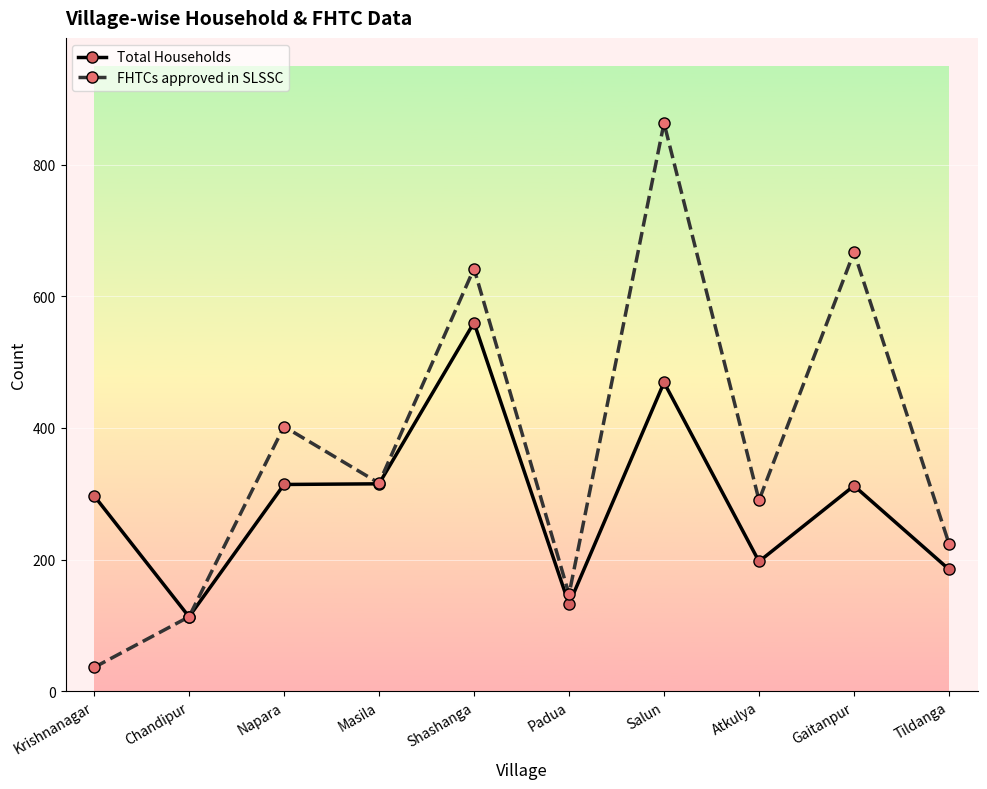

What is the smallest value displayed?

36